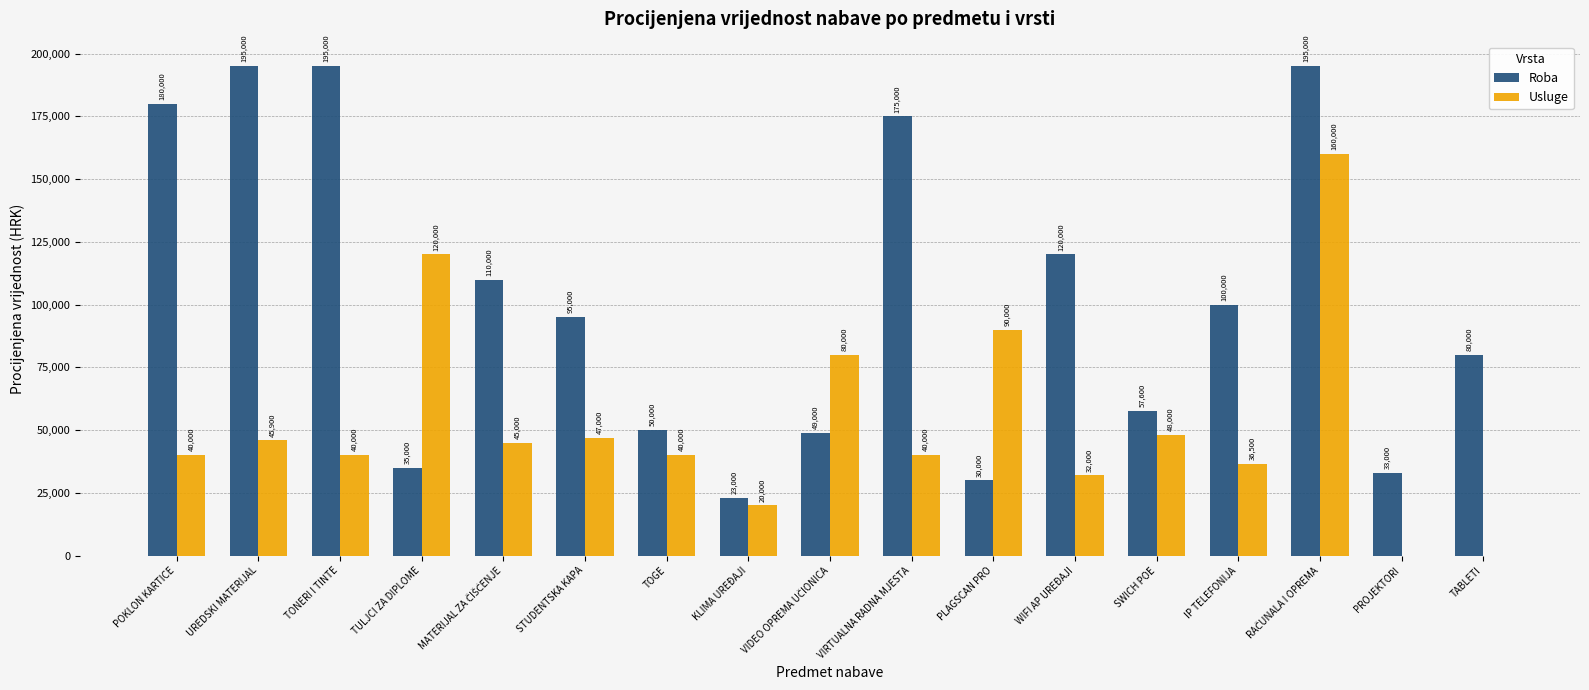

Between STUDENTSKA KAPA and WIFI AP UREĐAJI, which series saw the biggest shift?

Roba